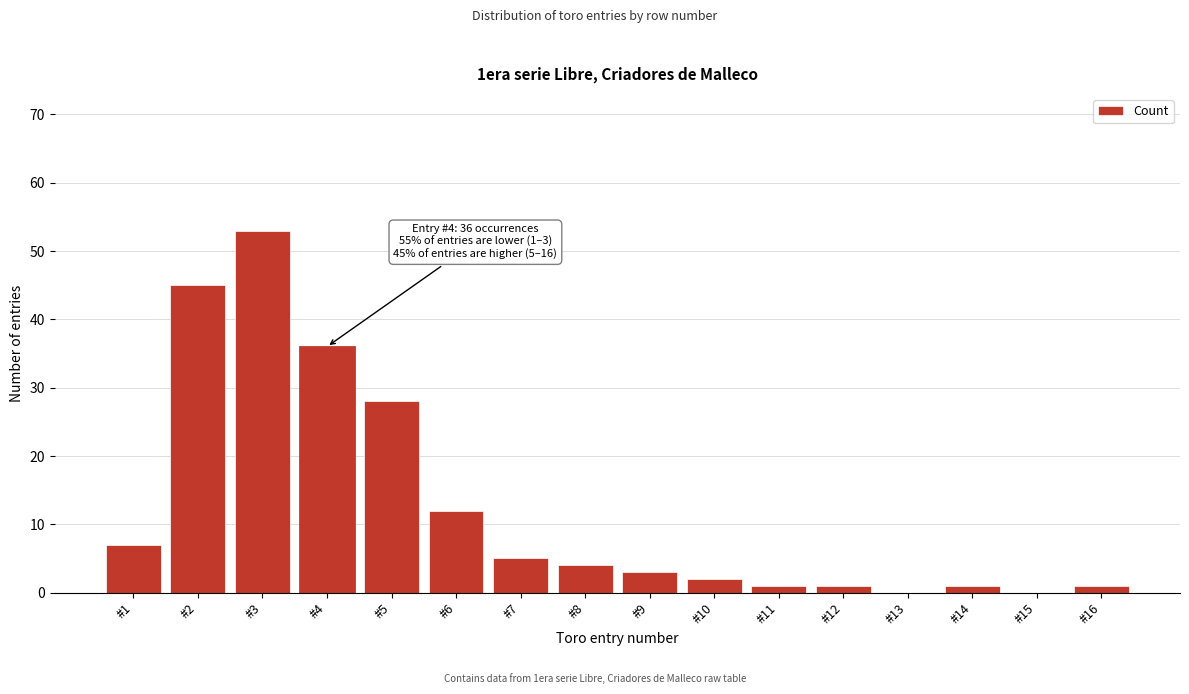

Reading left to right, what are all the values shown in this chart?

#1=7	#2=45	#3=53	#4=36	#5=28	#6=12	#7=5	#8=4	#9=3	#10=2	#11=1	#12=1	#13=0	#14=1	#15=0	#16=1